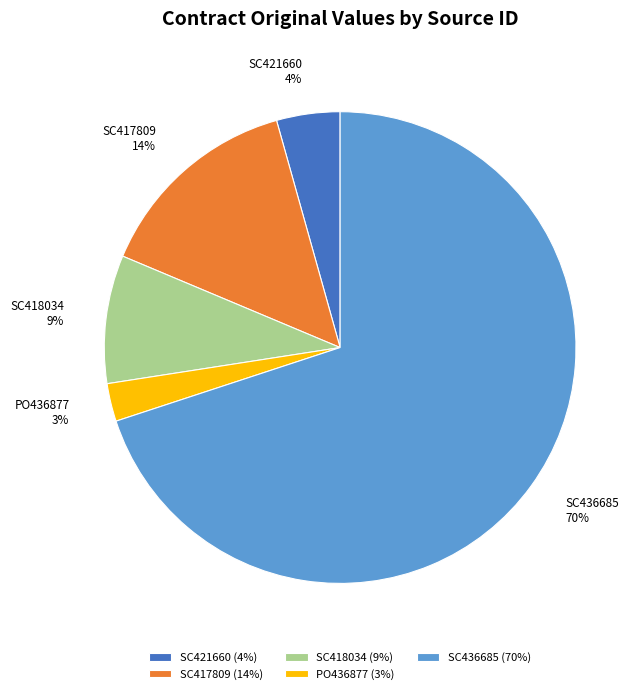

What percentage is the SC417809 slice, to the nearest percent?

14%